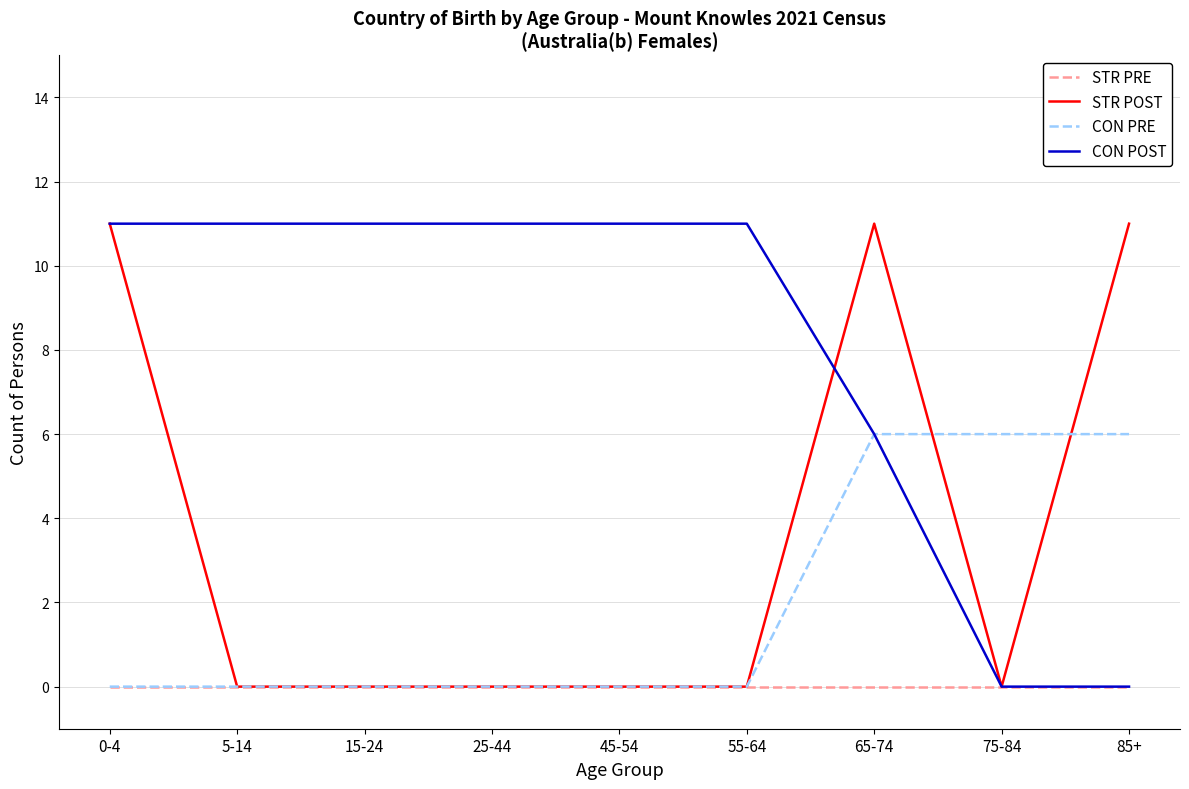

What is the difference between the highest and lowest values at 55-64?

11